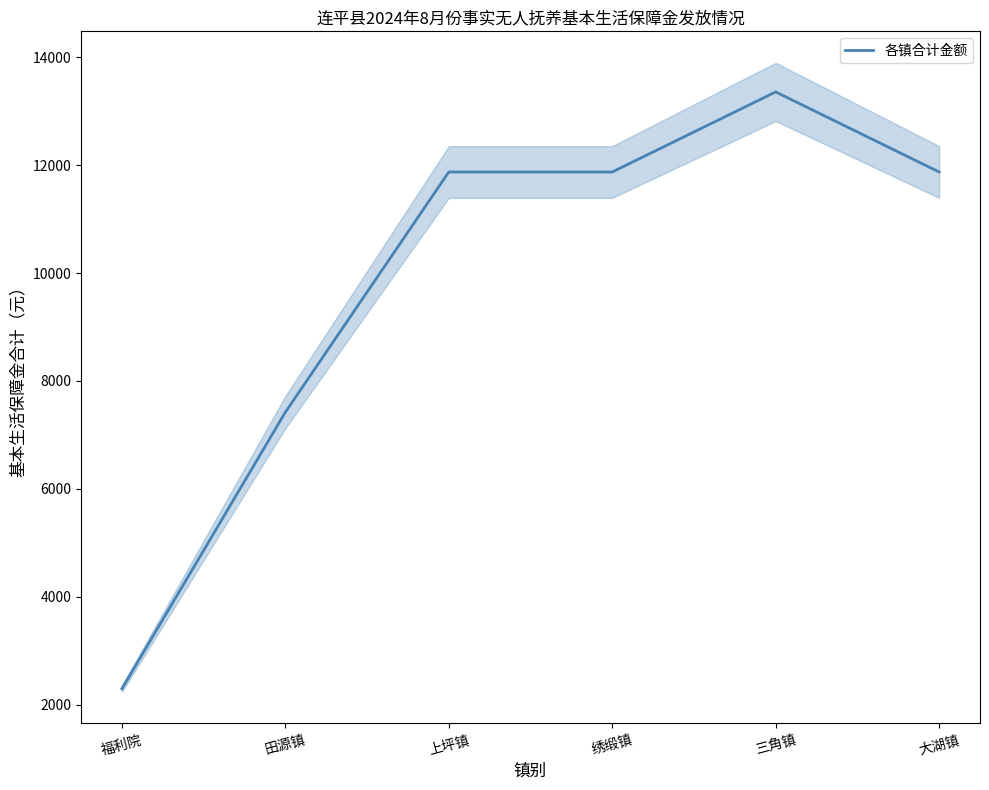

What is the label of the 4th point from the left?

绣缎镇